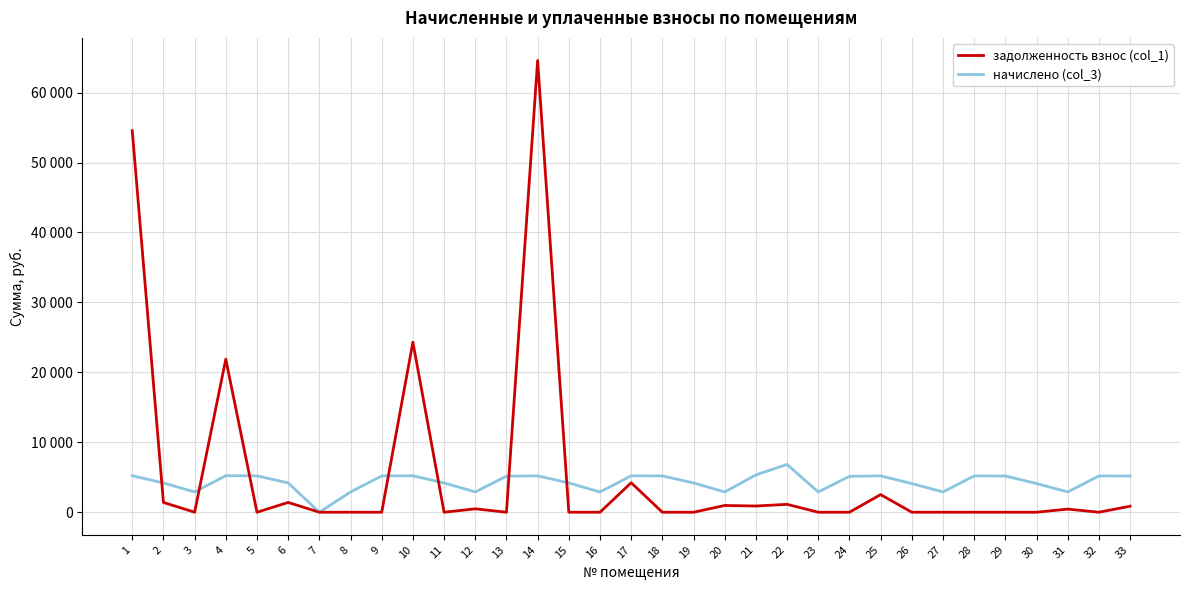

What is the value of the начислено (col_3) point at the 16th from the left?

2898.0